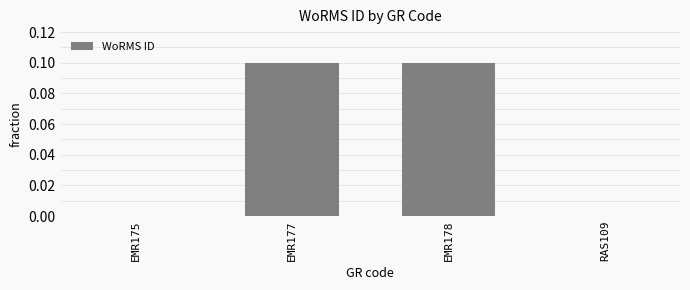

Is it true that the value at EMR177 is 0.1?

True